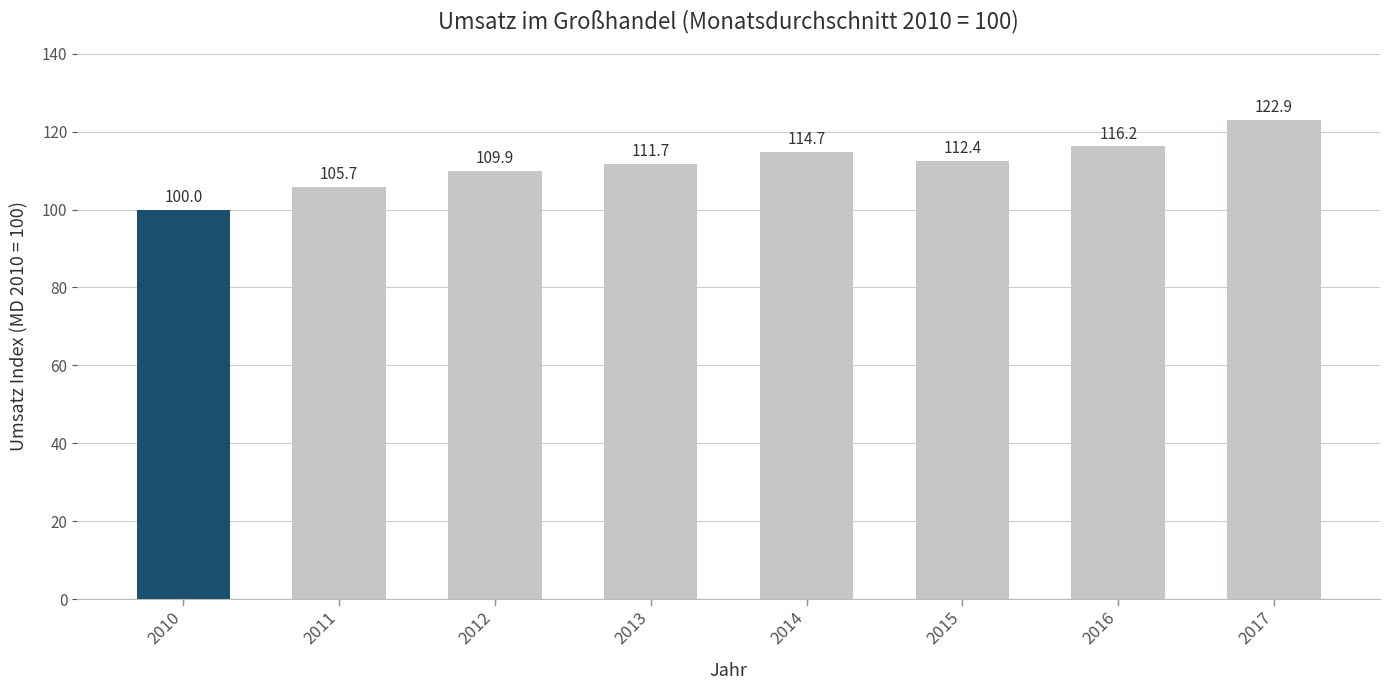

Which category has the lowest value across all series?

2010